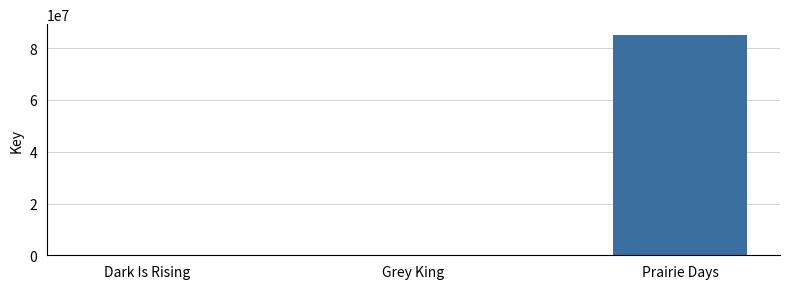

The chart shows a value of 85045711 at Prairie Days. True or false?

True